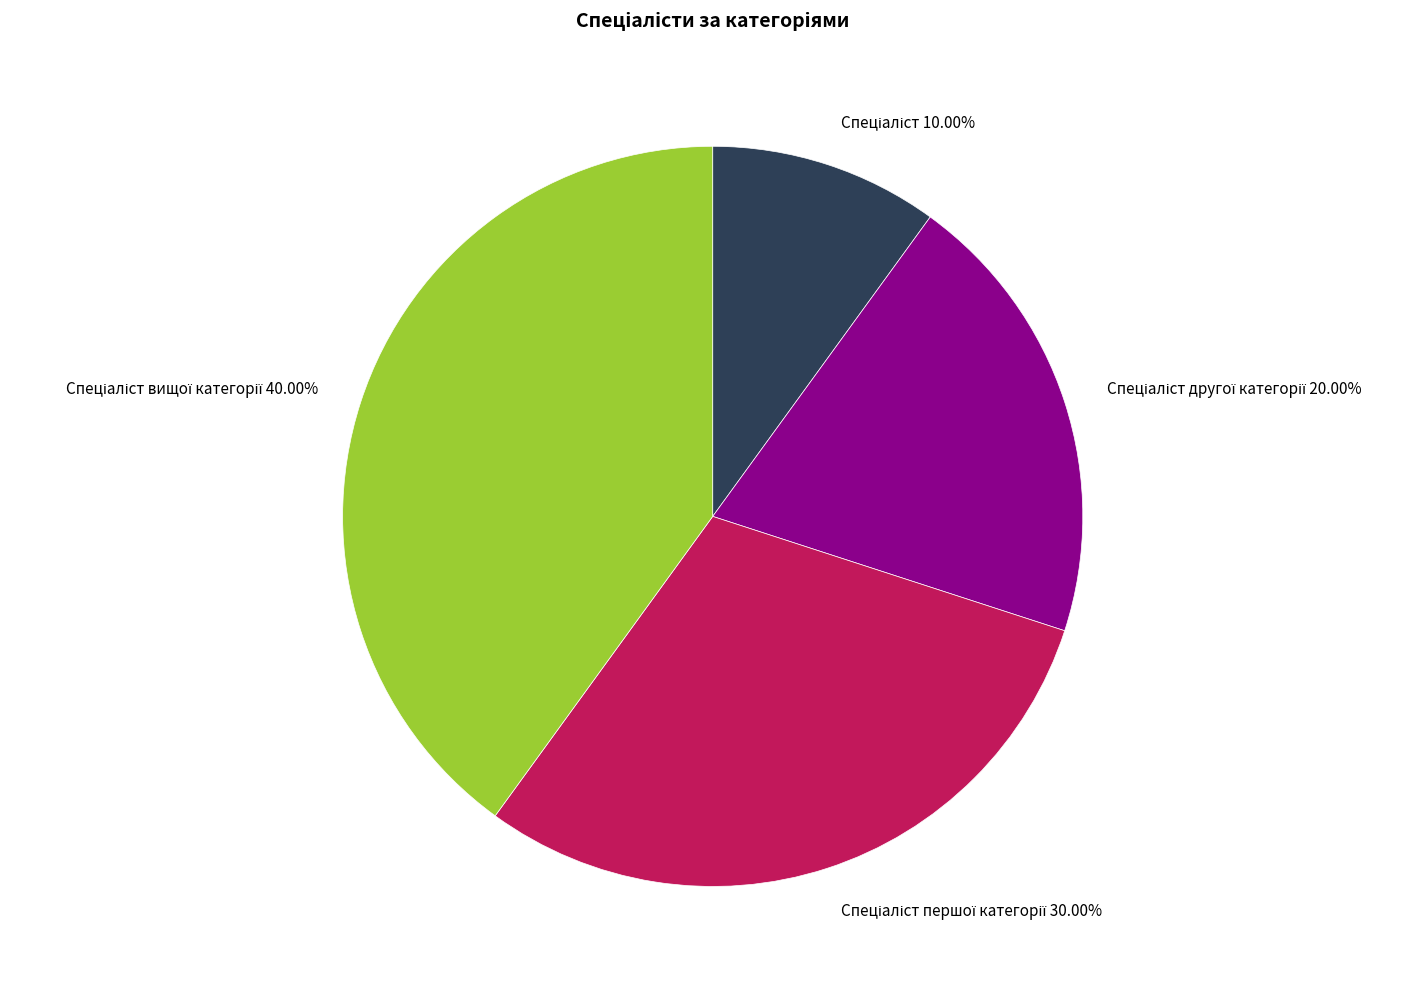

Is there any slice that represents more than half of the pie?

No